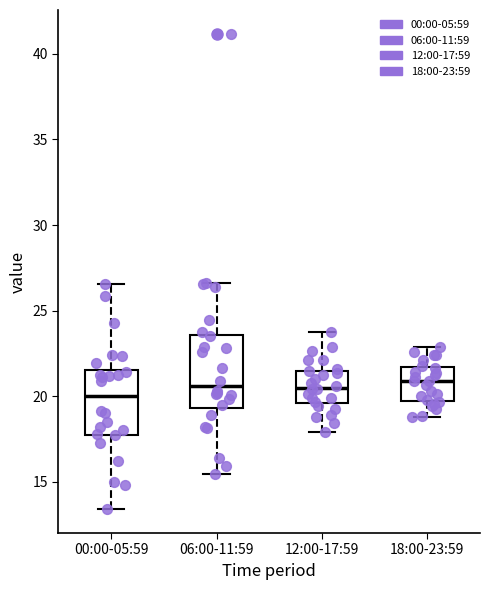

Where does the median line of the box for 00:00-05:59 sit on the y-axis? The values are not printed on the chart, so give them approximately, as read against the axis.

20.0